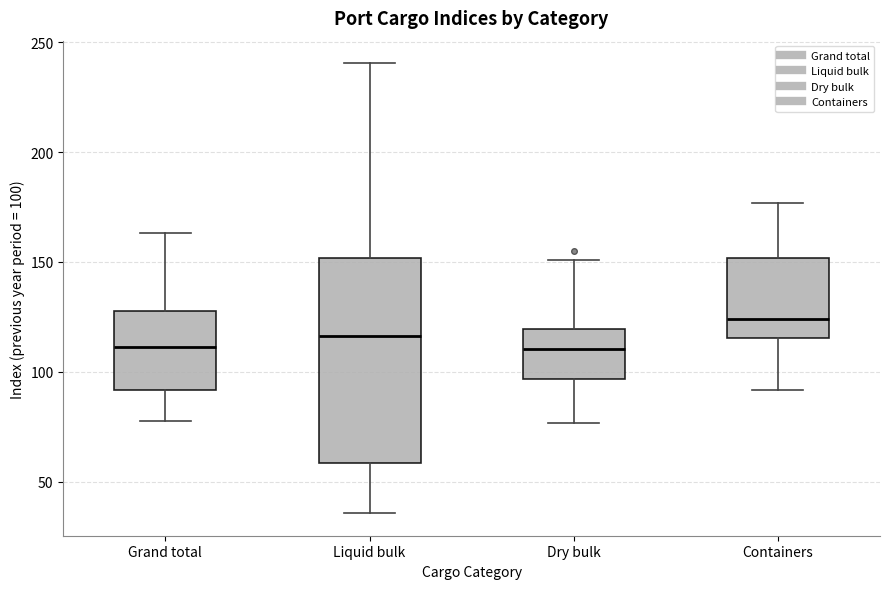

Where is the upper edge of the box for Liquid bulk on the y-axis? The values are not printed on the chart, so give them approximately, as read against the axis.

150